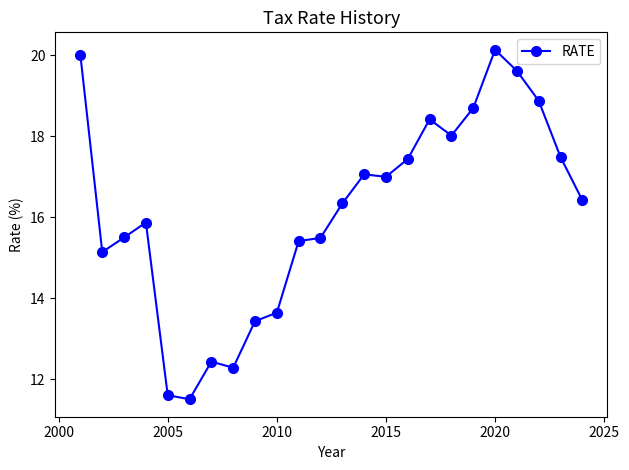

Reading right to left, extract all data points from this chart.

16.4	17.5	18.9	19.6	20.1	18.7	18.0	18.4	17.4	17.0	17.1	16.3	15.5	15.4	13.6	13.4	12.3	12.4	11.5	11.6	15.9	15.5	15.1	20.0